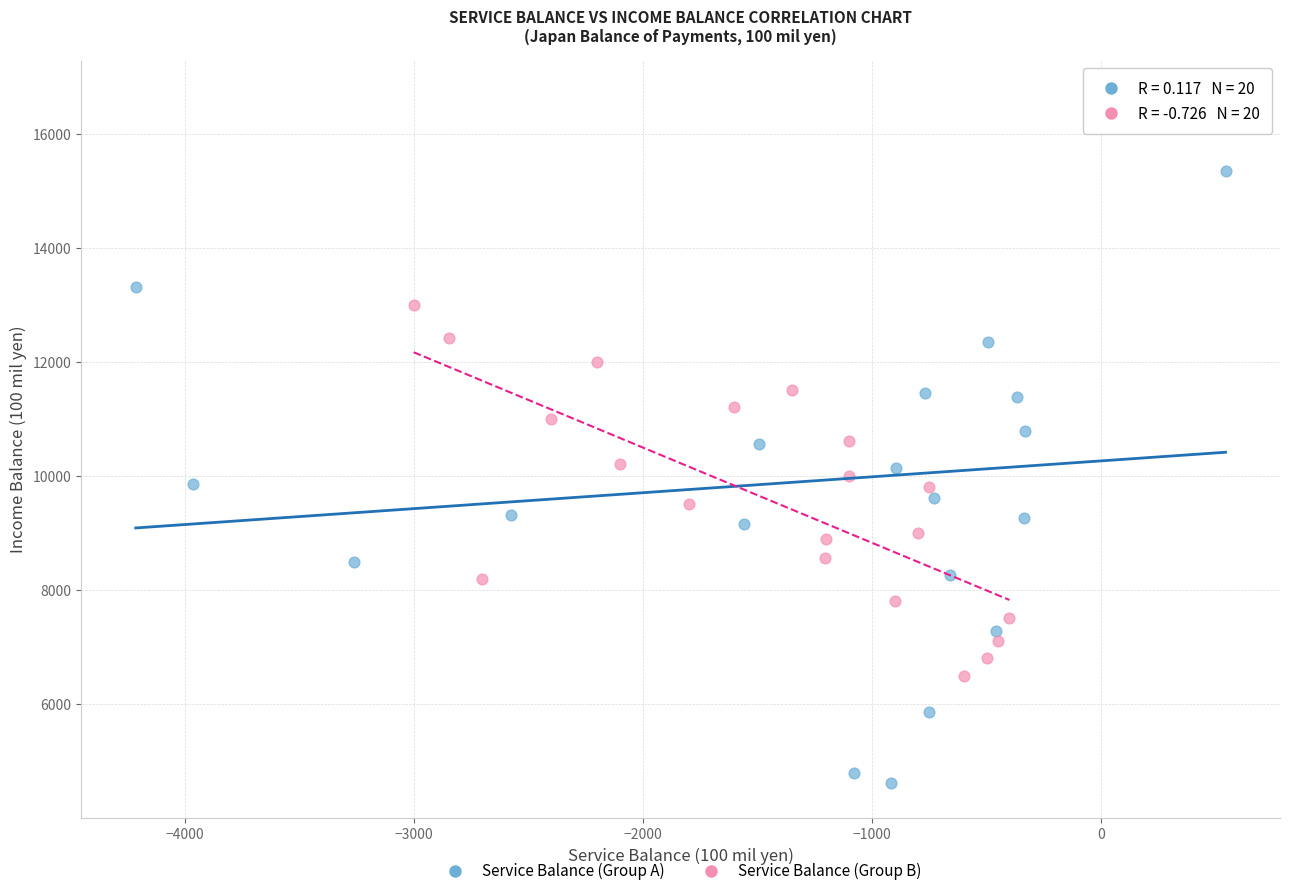

What are all the series names shown in the legend?

Service Balance (Group A), Service Balance (Group B)